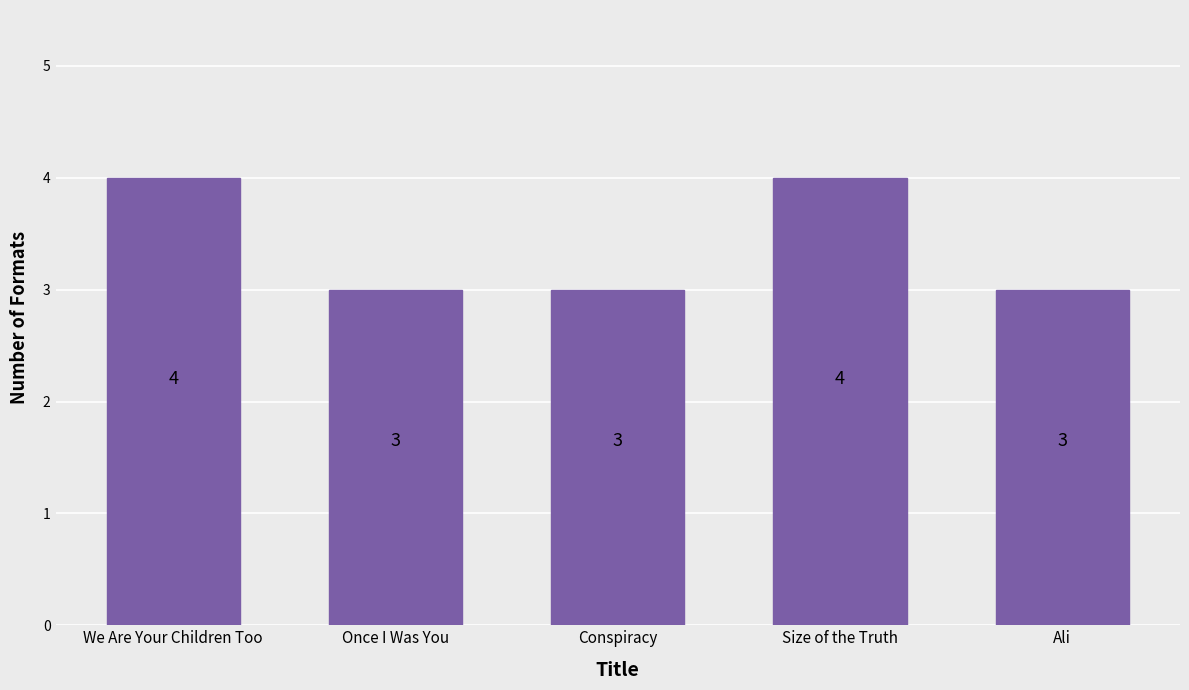

What is the value of the 5th bar from the left?

3